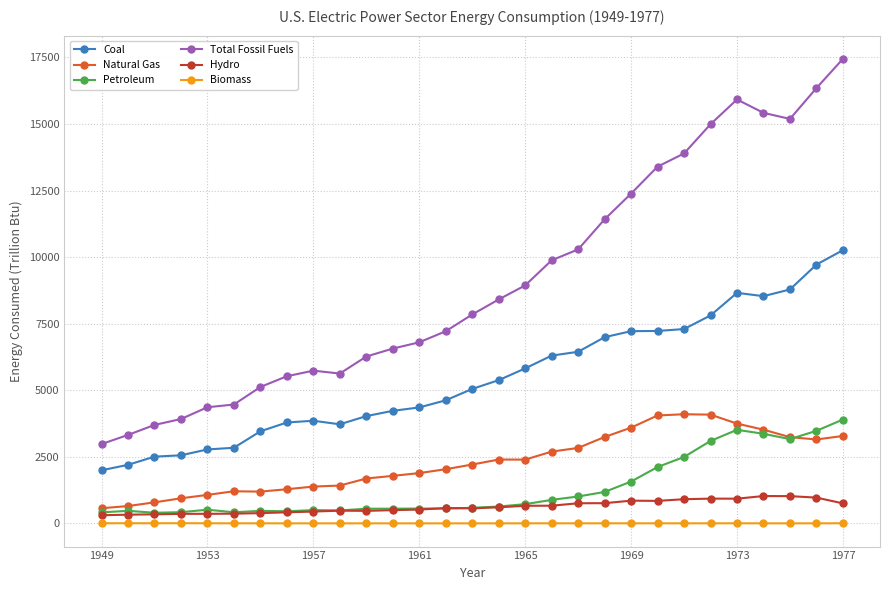

Which series has the widest spread of values?

Total Fossil Fuels